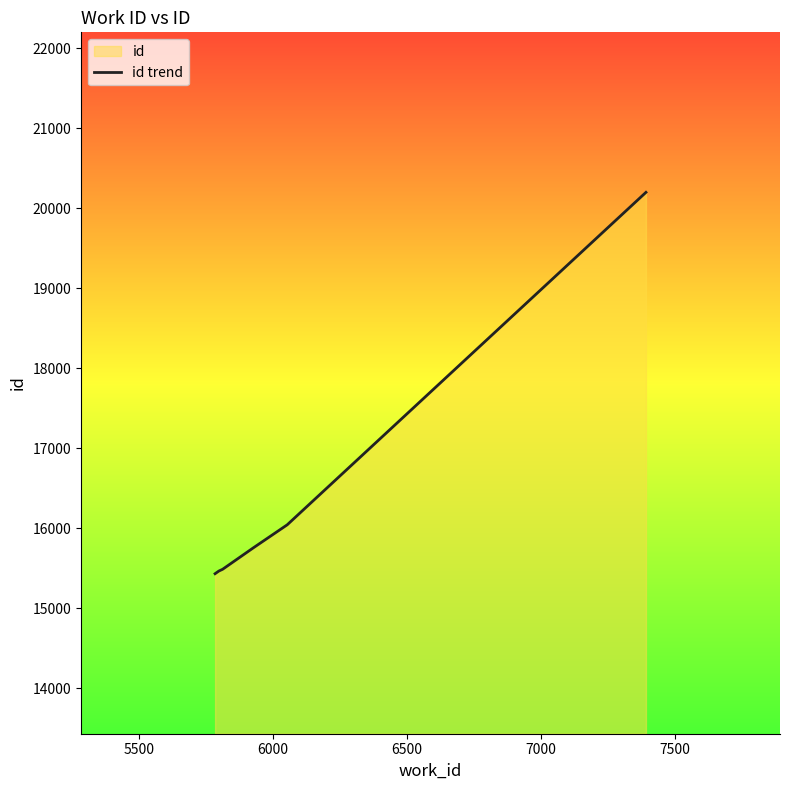

What is the greatest value displayed?

20198